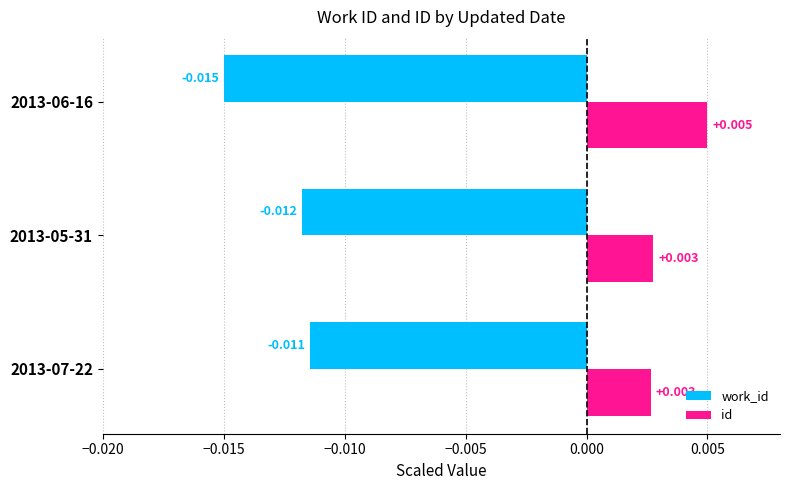

Which series has the largest total across all categories?

id